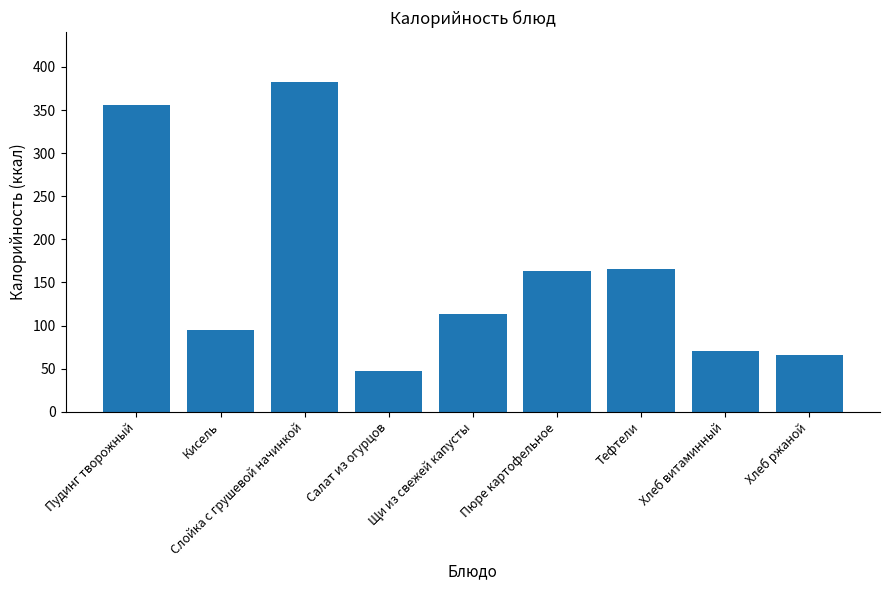

Which label corresponds to the largest value in the chart?

Слойка с грушевой начинкой